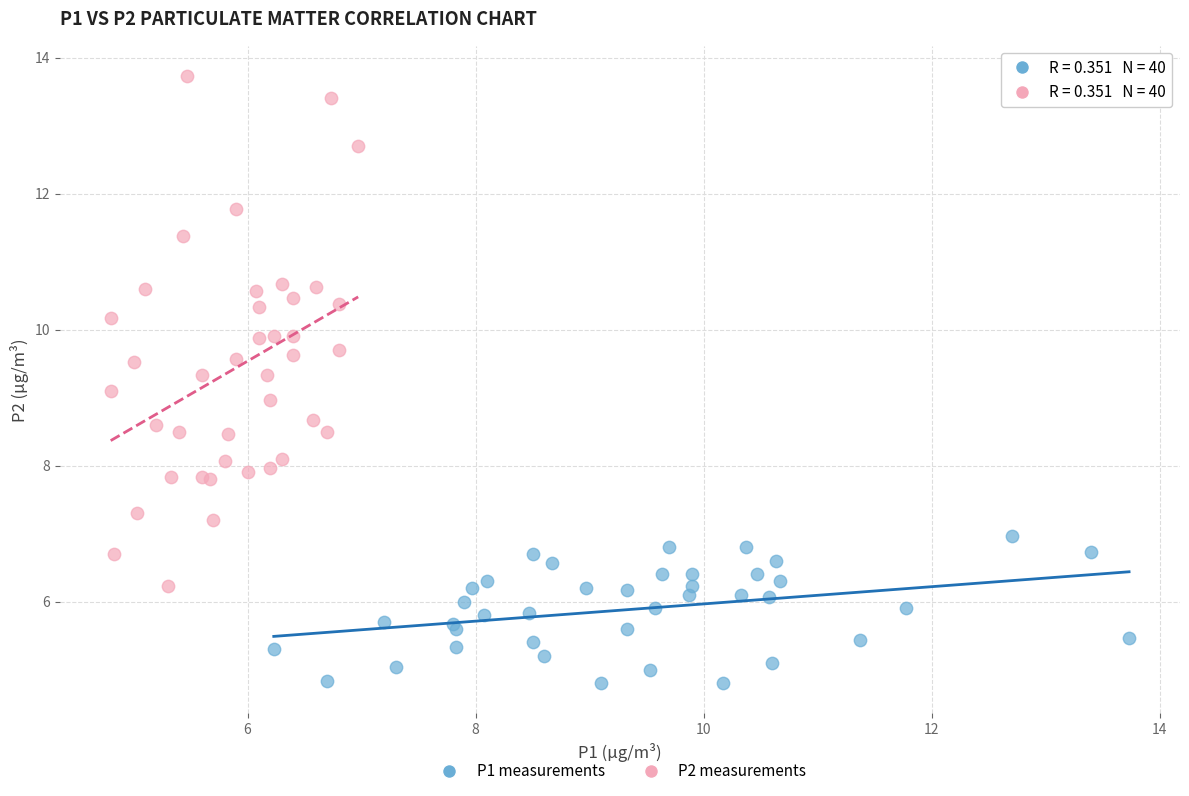

What are all the series names shown in the legend?

P1 measurements, P2 measurements